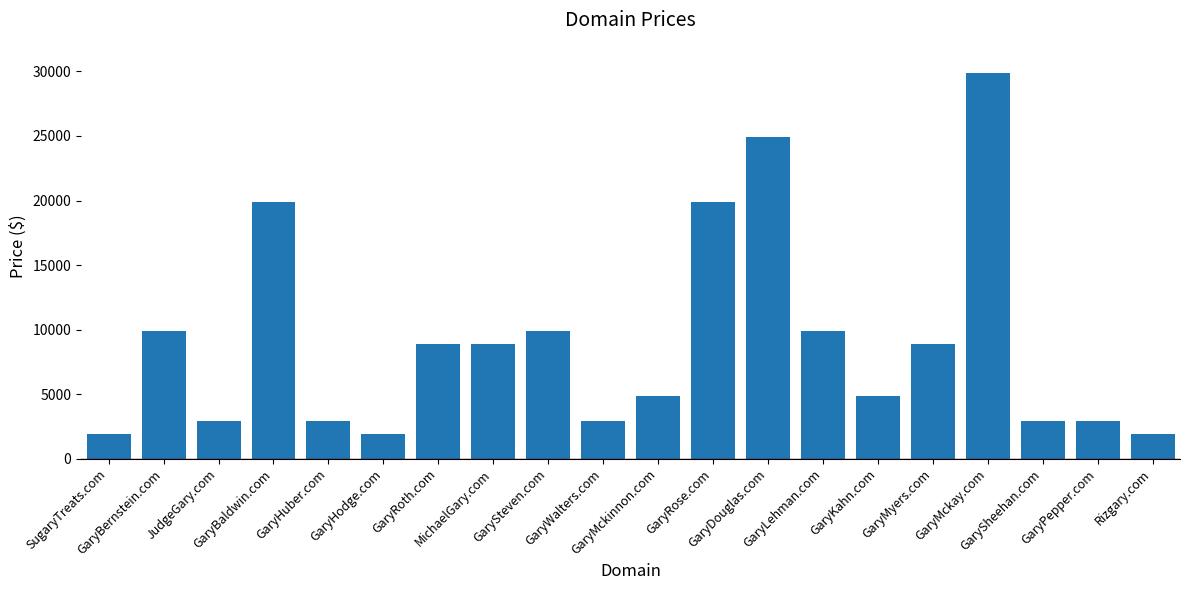

How many distinct data groups are displayed?

1